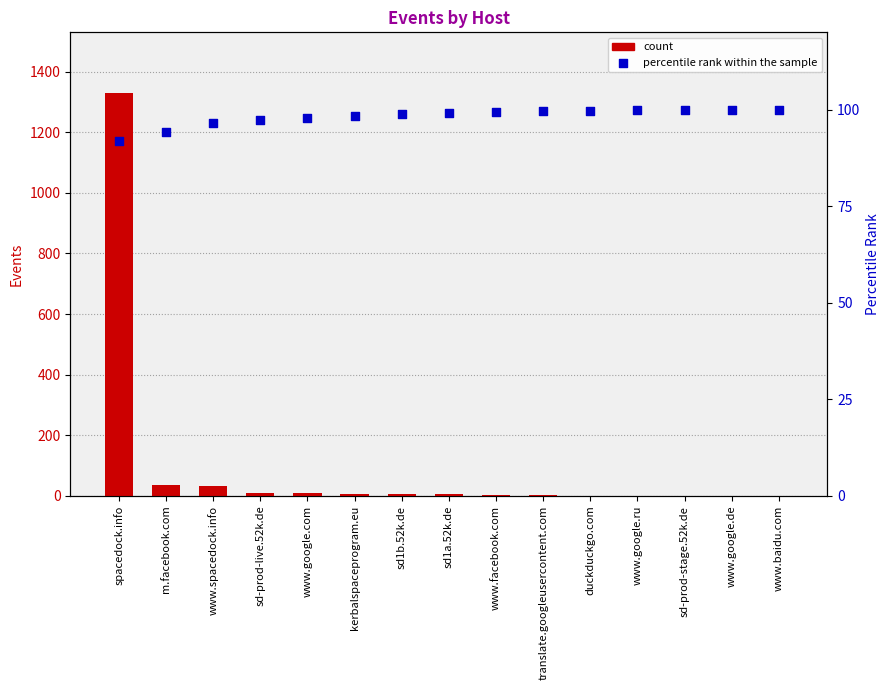

At how many categories does at least one series exceed 693?

1